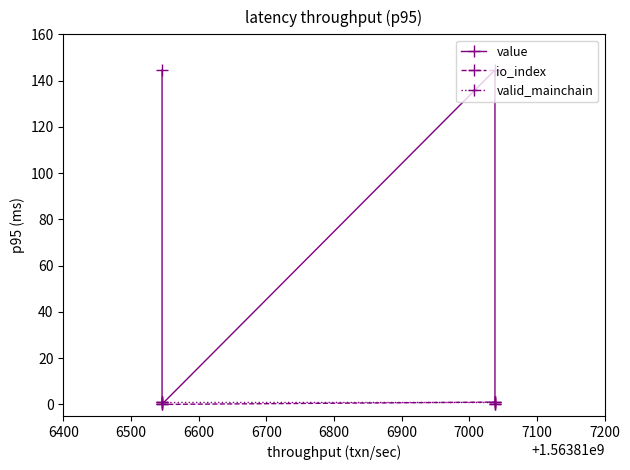

True or false: io_index and value intersect in this chart.

False